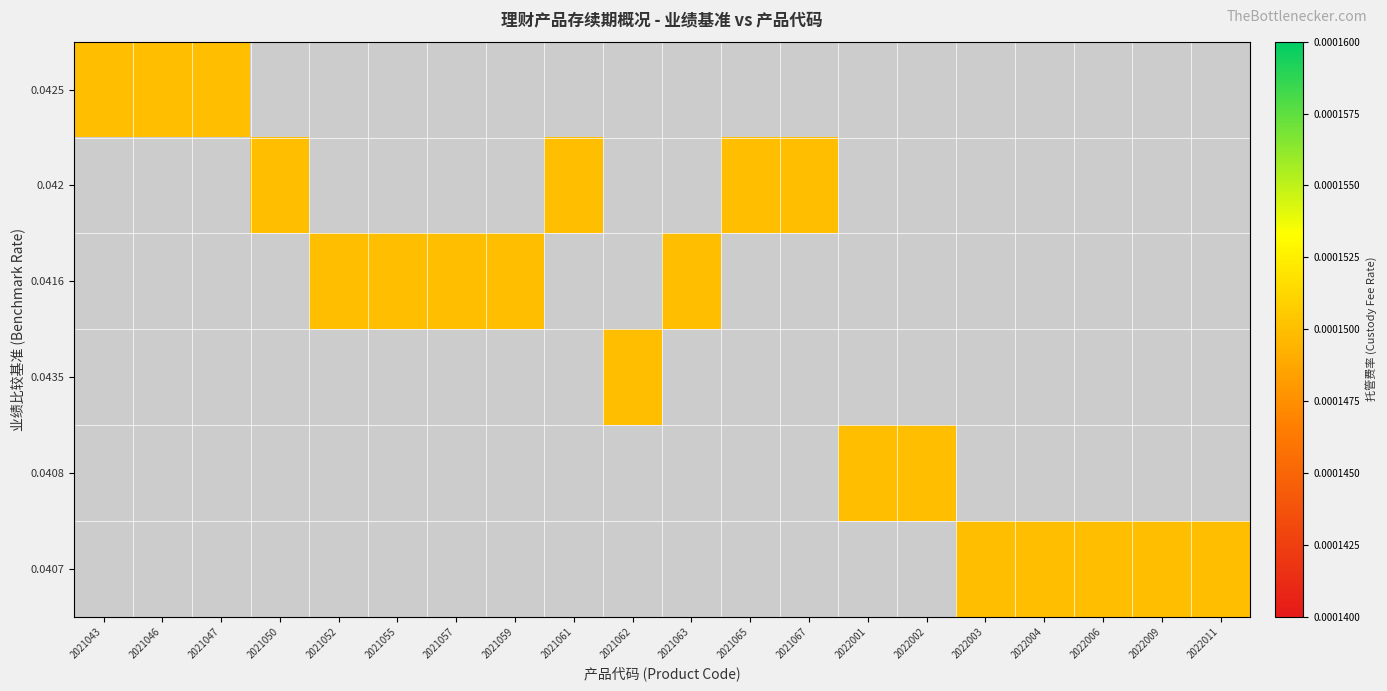

Which label corresponds to the largest value in the chart?

2021050